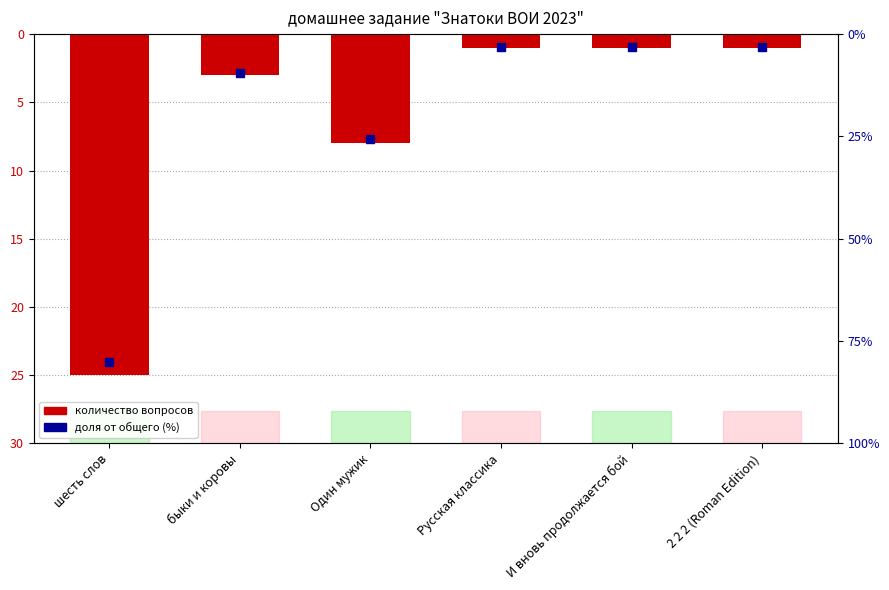

Is the value of доля от общего (%) at 2 2 2 (Roman Edition) greater than the value of количество вопросов at И вновь продолжается бой?

Yes